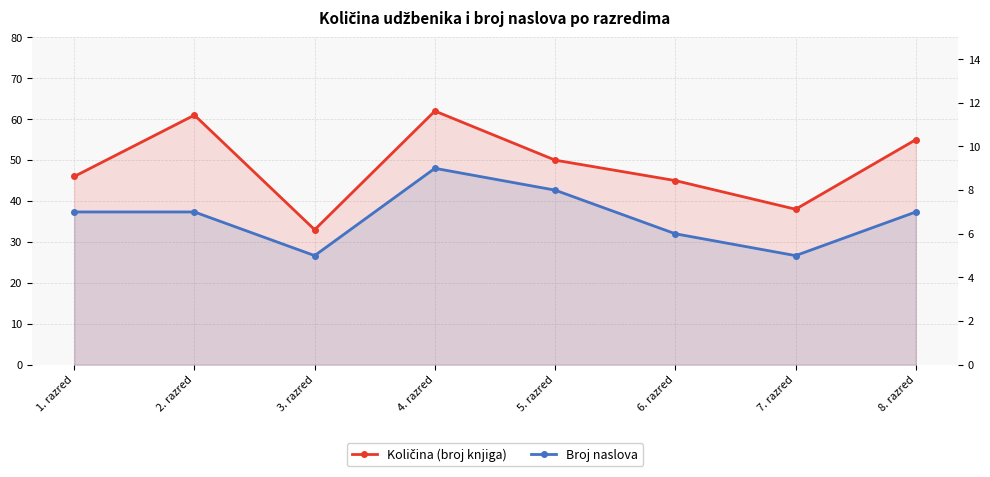

How many Broj naslova values are between 6 and 8?

5